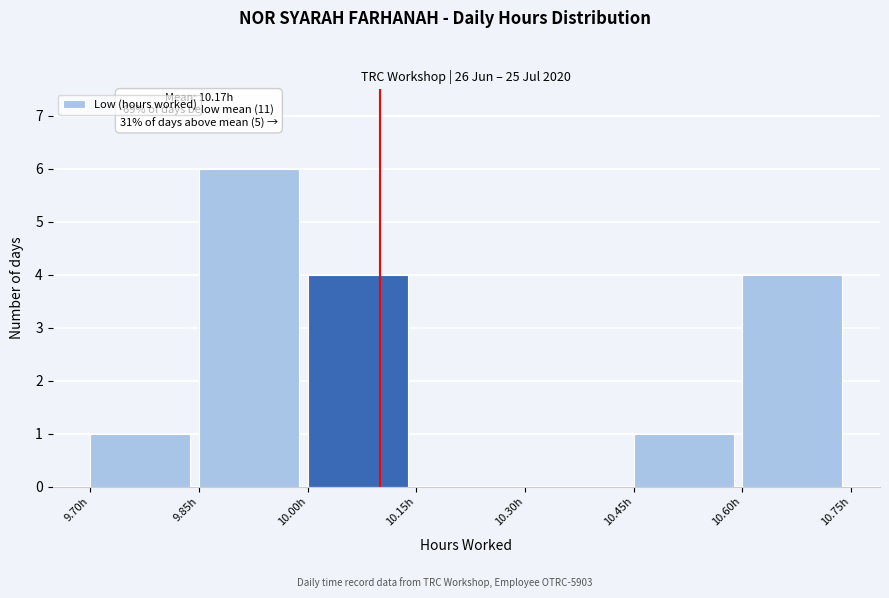

Over which range of the x-axis is the bar tallest?

9.85 to 10.00